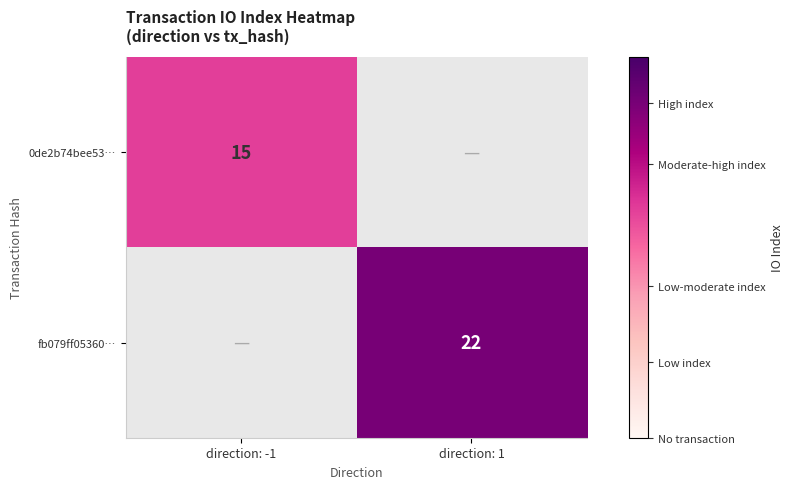

The 0de2b74bee53… series shows 15 at direction: -1. True or false?

True